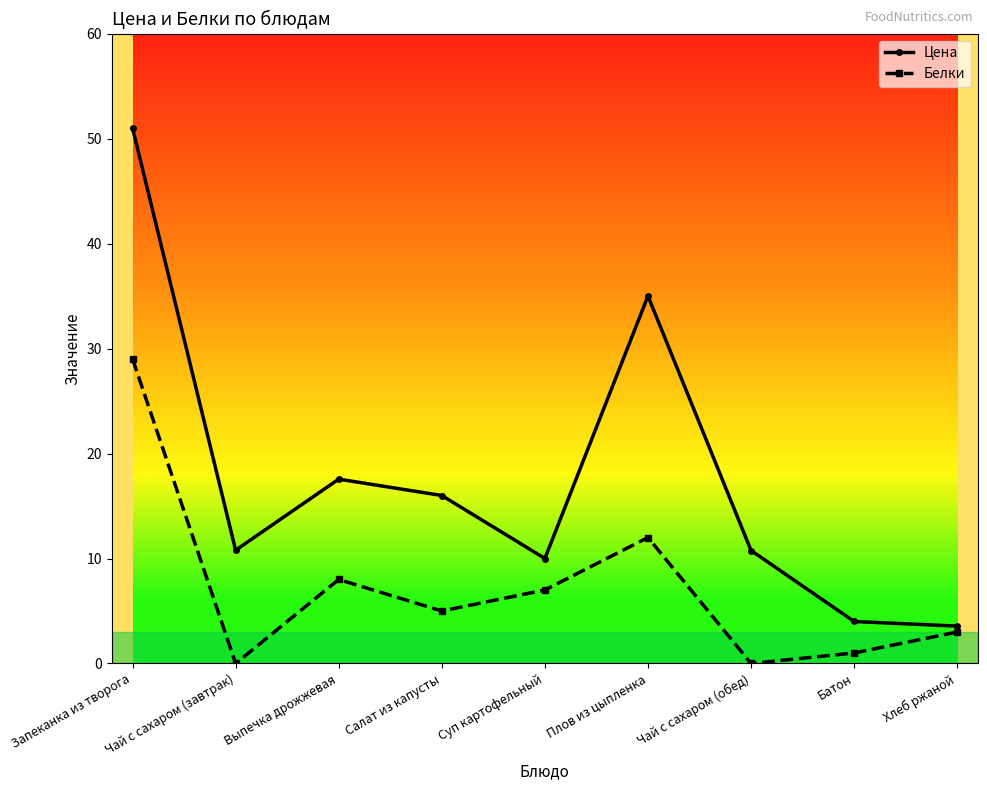

What are all the series names shown in the legend?

Цена, Белки